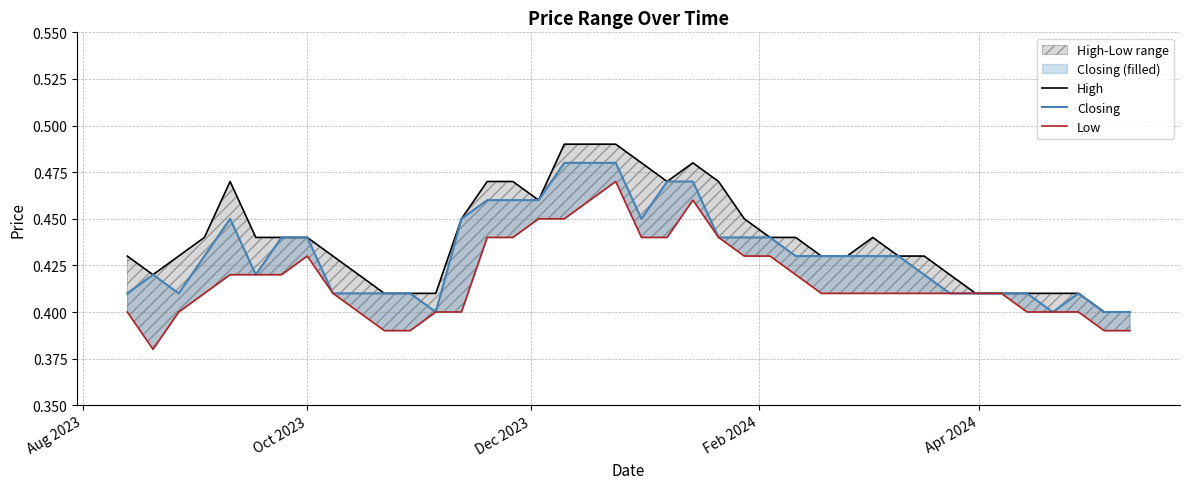

How many distinct data groups are displayed?

3